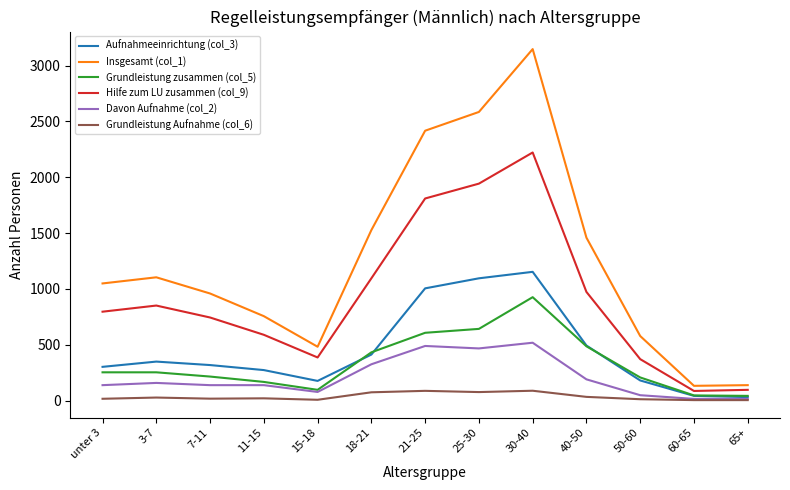

How many values in the Insgesamt (col_1) series are below 1049?

6